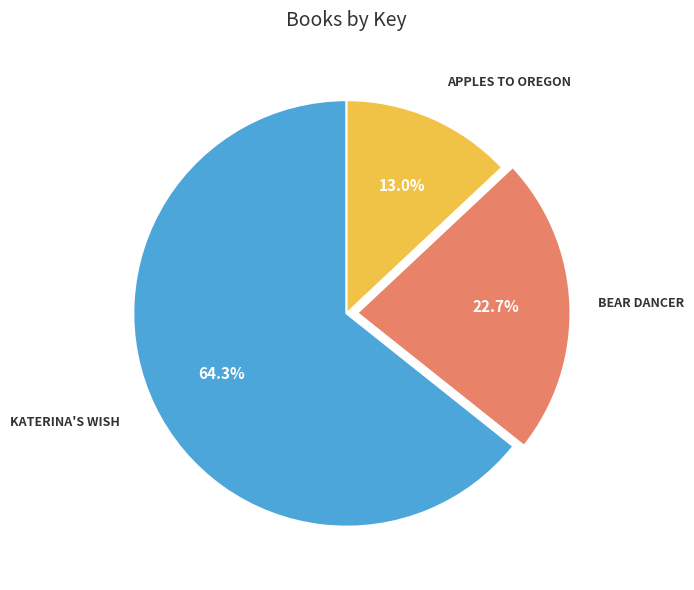

Does any single category account for the majority?

Yes